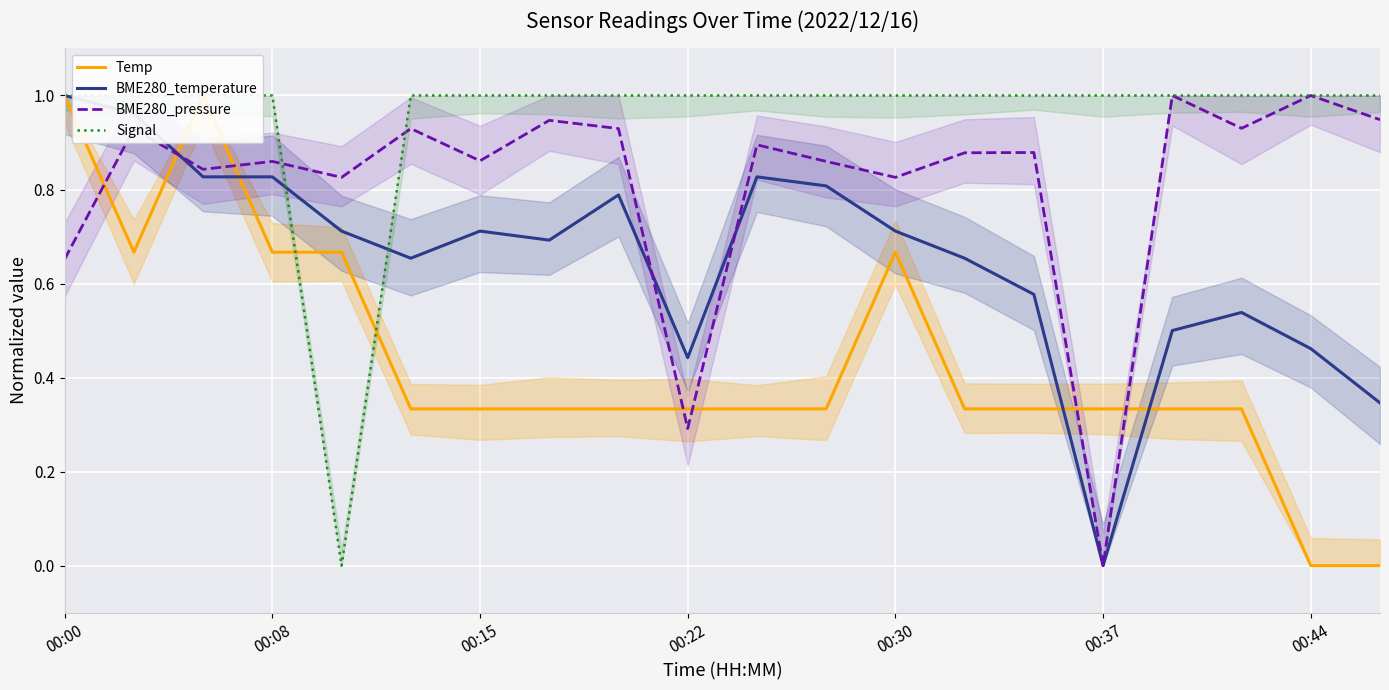

Which series has the largest total across all categories?

Signal